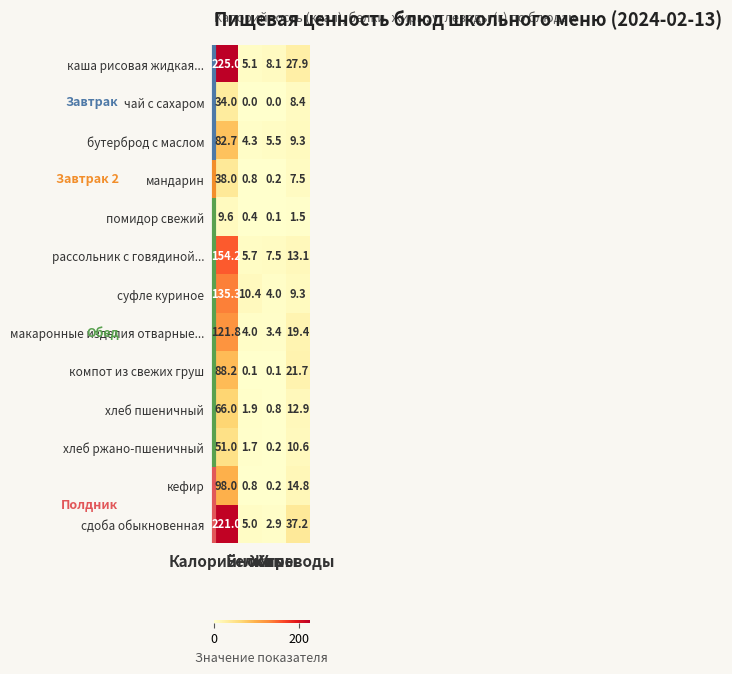

What is the greatest value displayed?

225.0